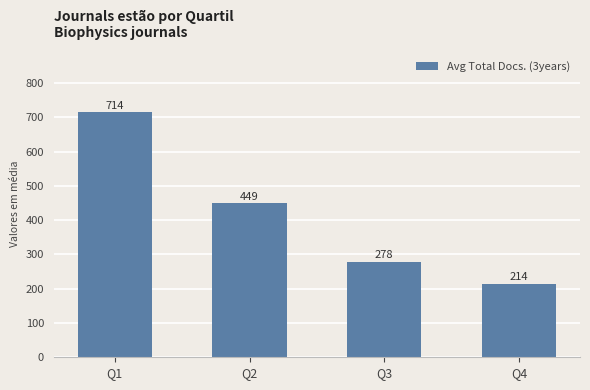

What is the average value?

414.0